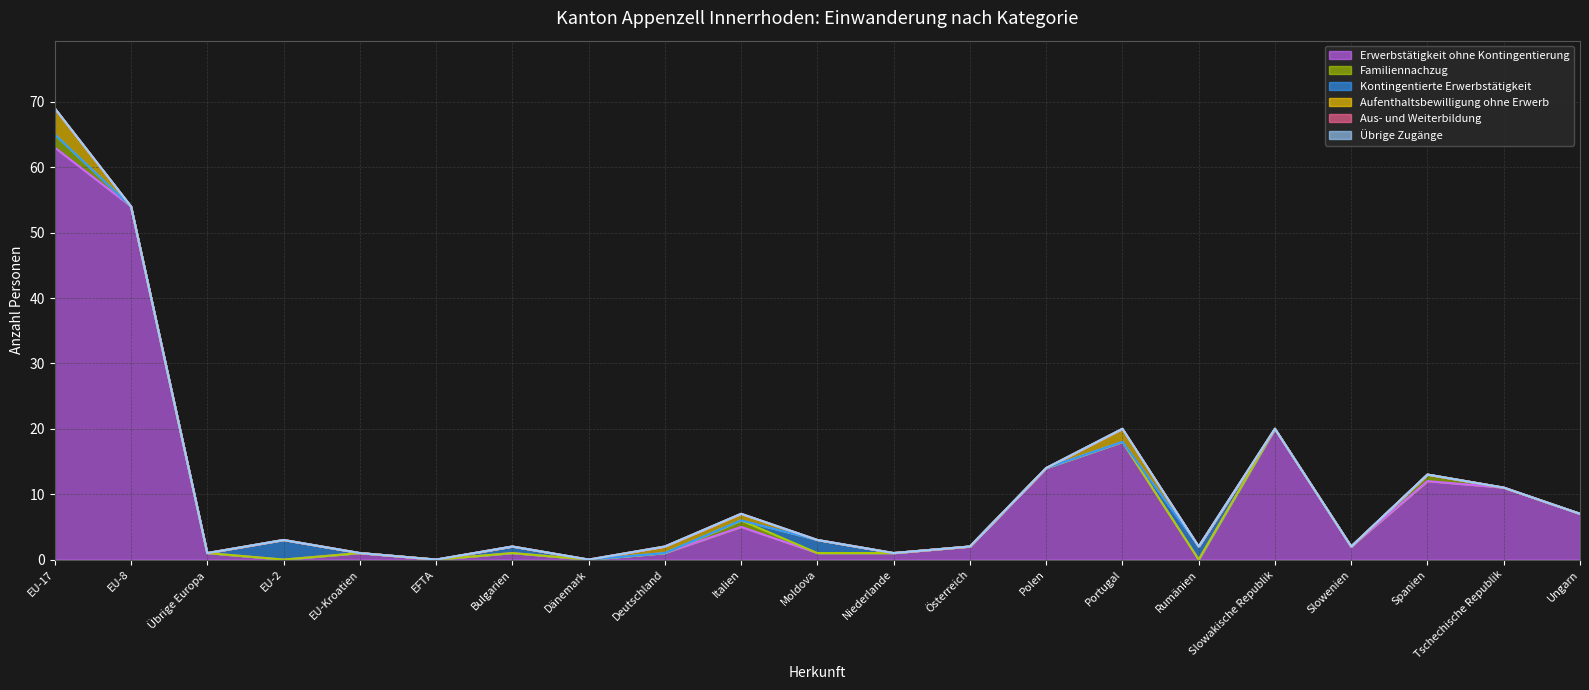

What is the maximum value for Familiennachzug?

2